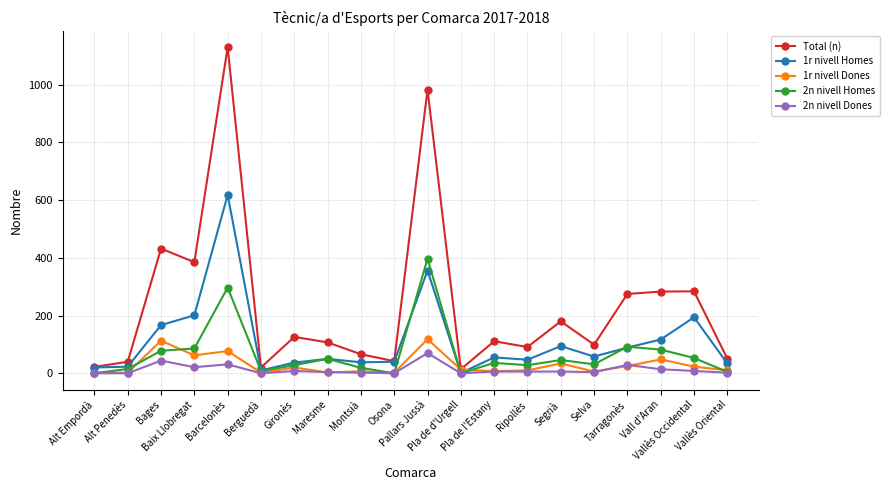

Which series has the largest range (max minus min)?

Total (n)